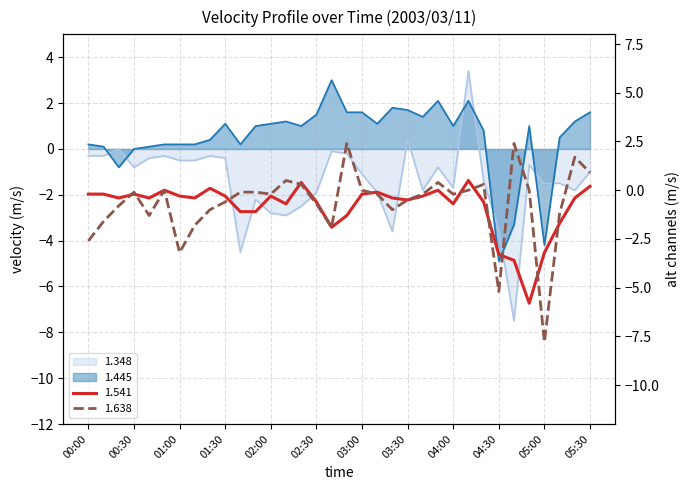

Which series has the largest total across all categories?

1.445